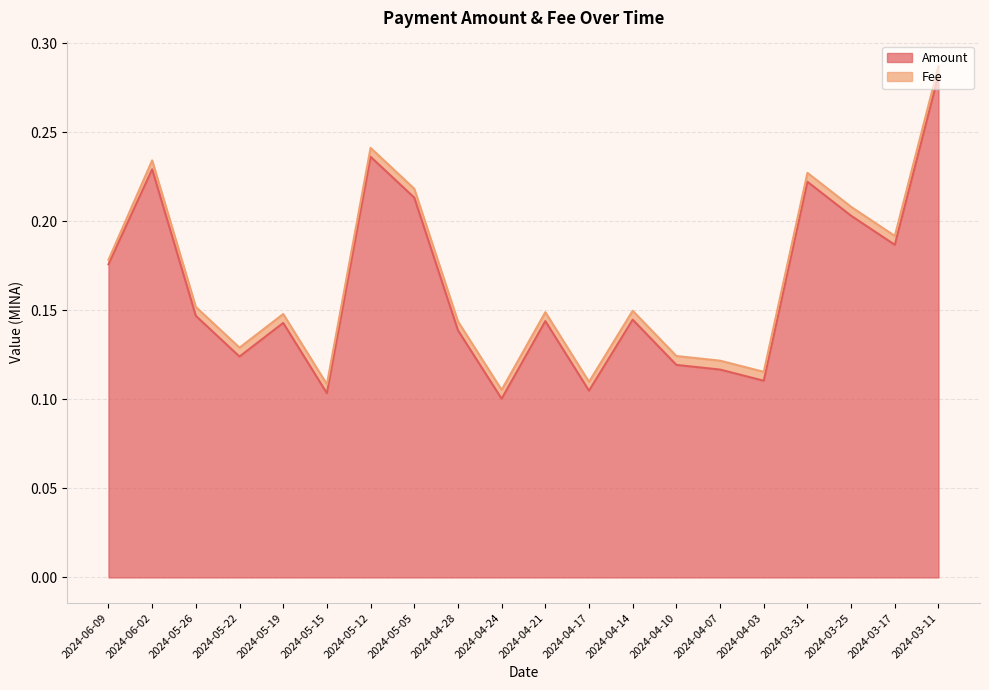

The value at 2024-04-07 is 0.1. True or false?

False